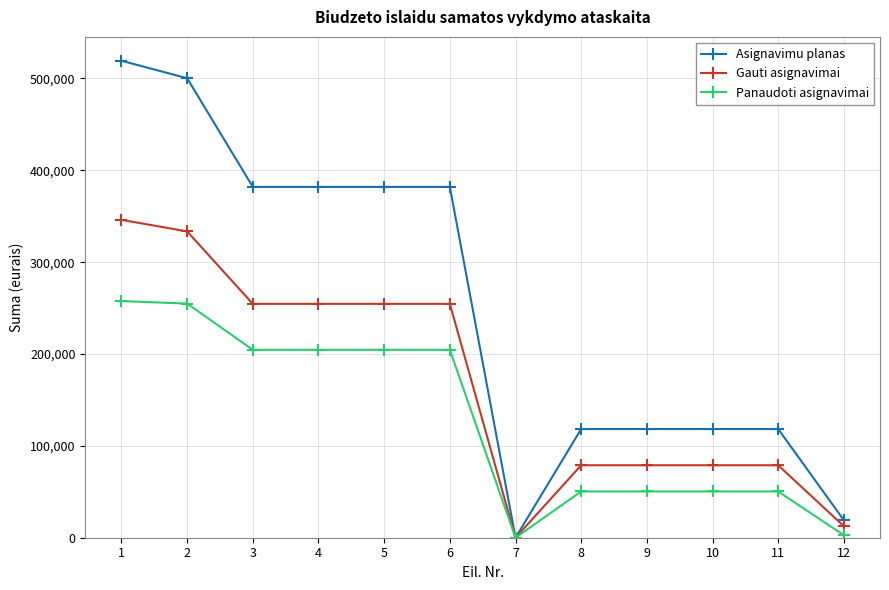

Which series changed the most between 1 and 8?

Asignavimu planas